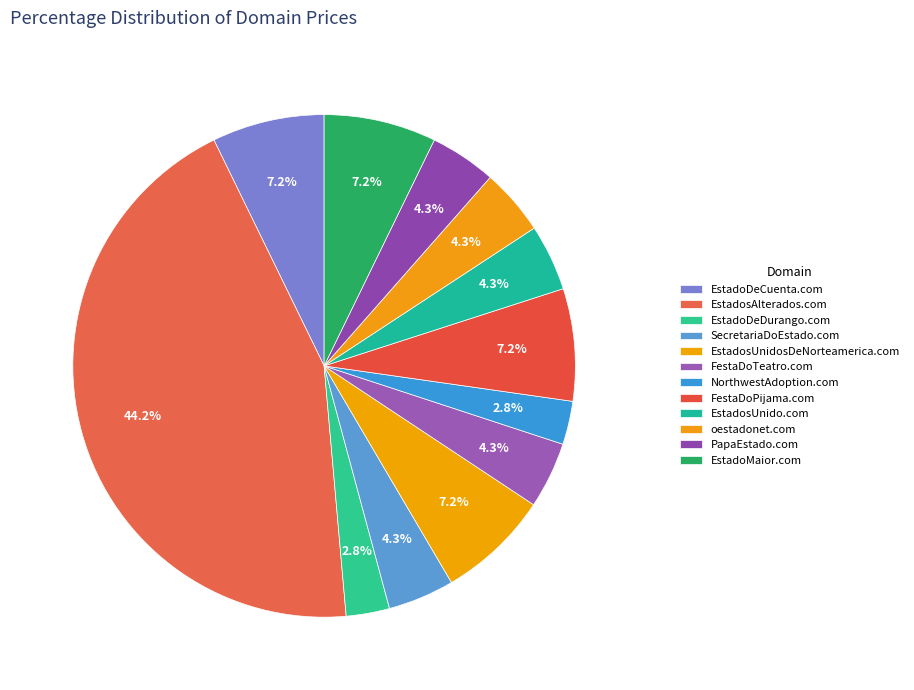

To the nearest percent, what is the difference between the FestaDoPijama.com and NorthwestAdoption.com slice percentages?

4%